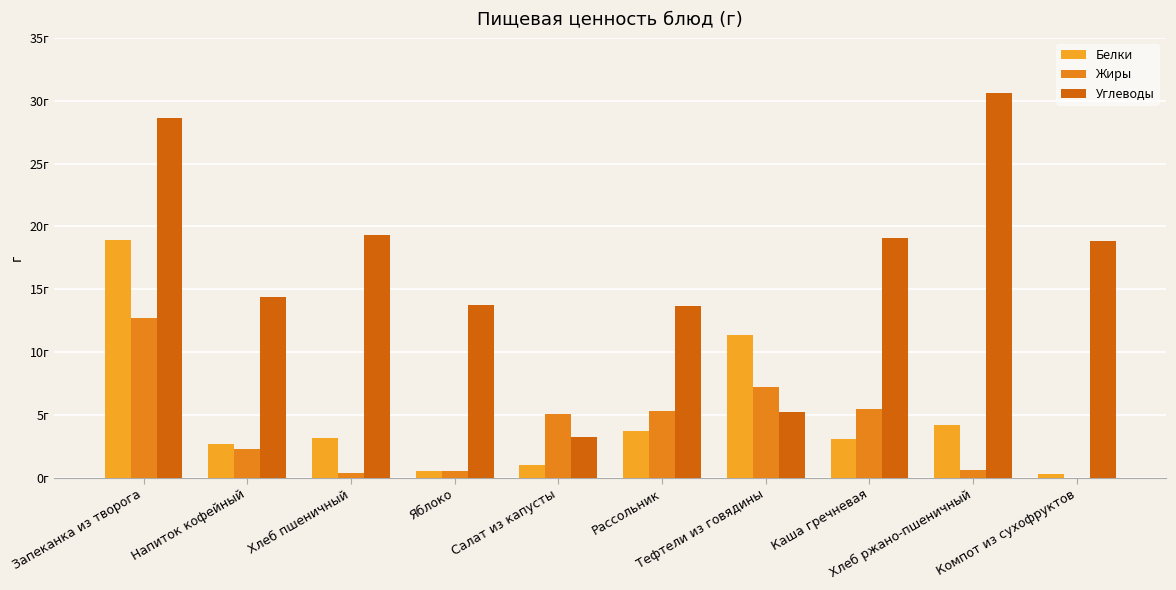

What are all the series names shown in the legend?

Белки, Жиры, Углеводы